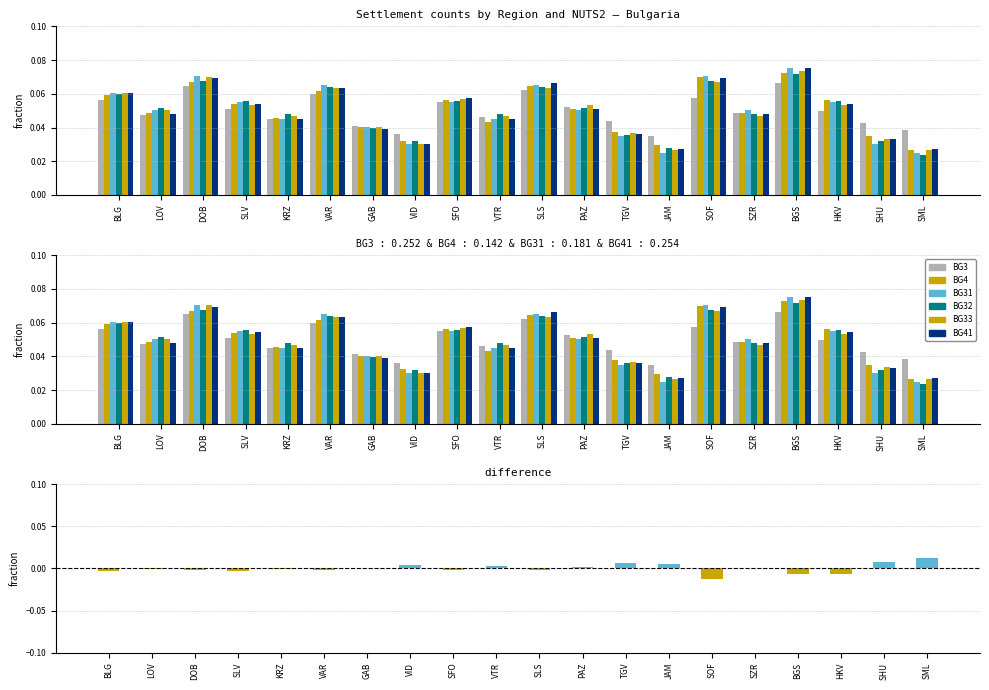

Which category has the highest value in the BG33 series?

BGS